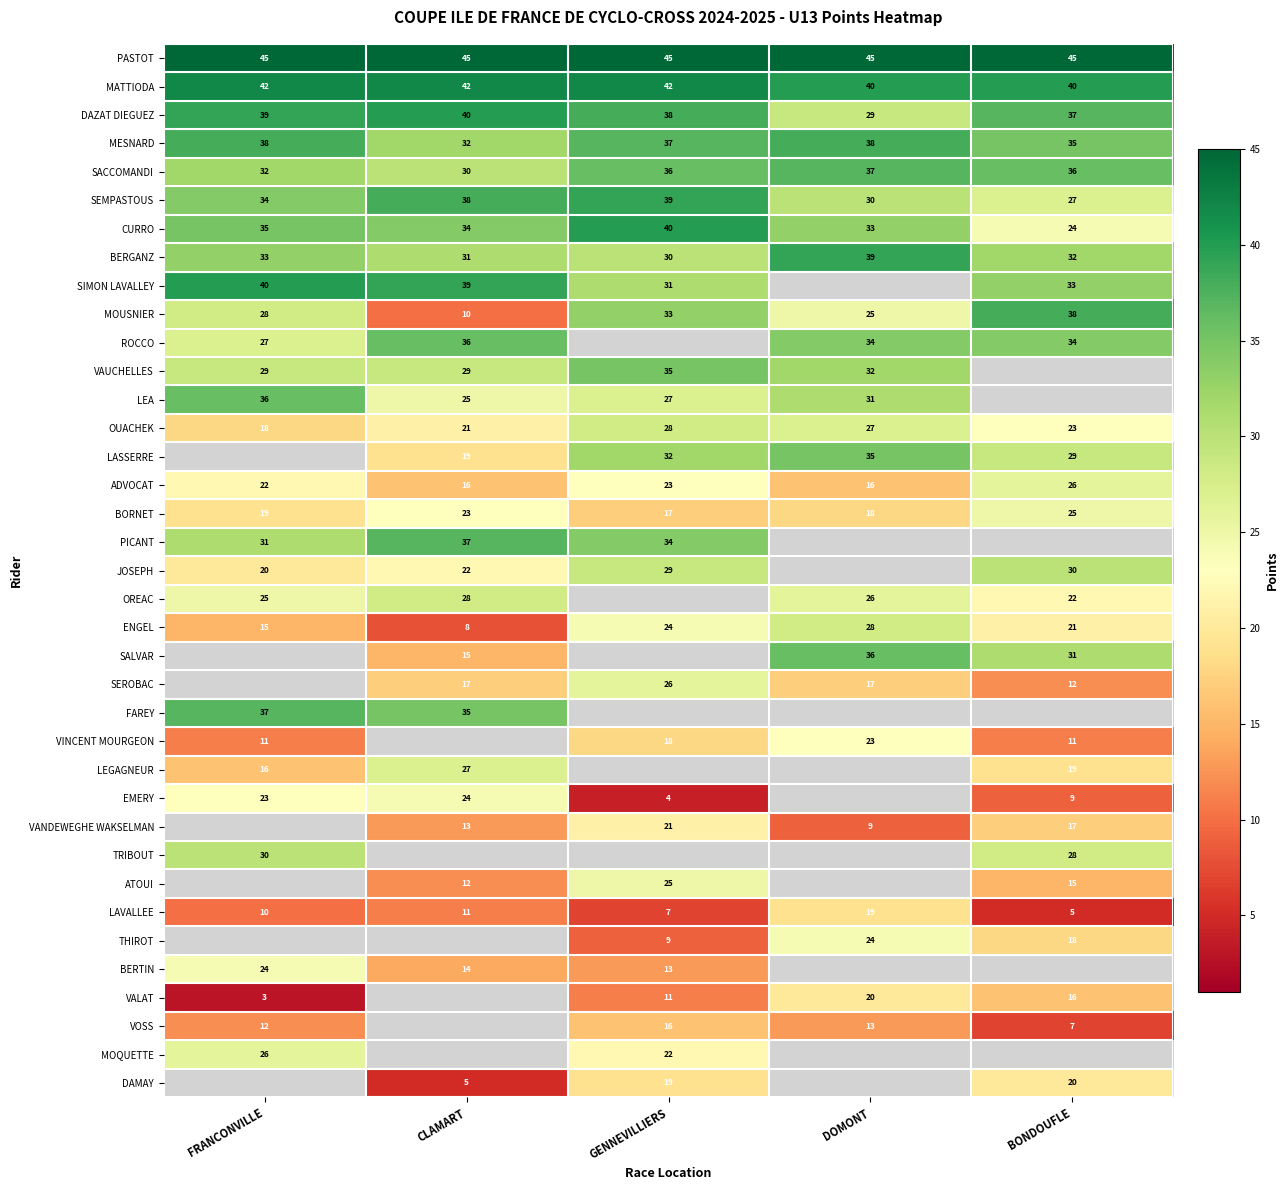

What is the average value of the BERGANZ series?

33